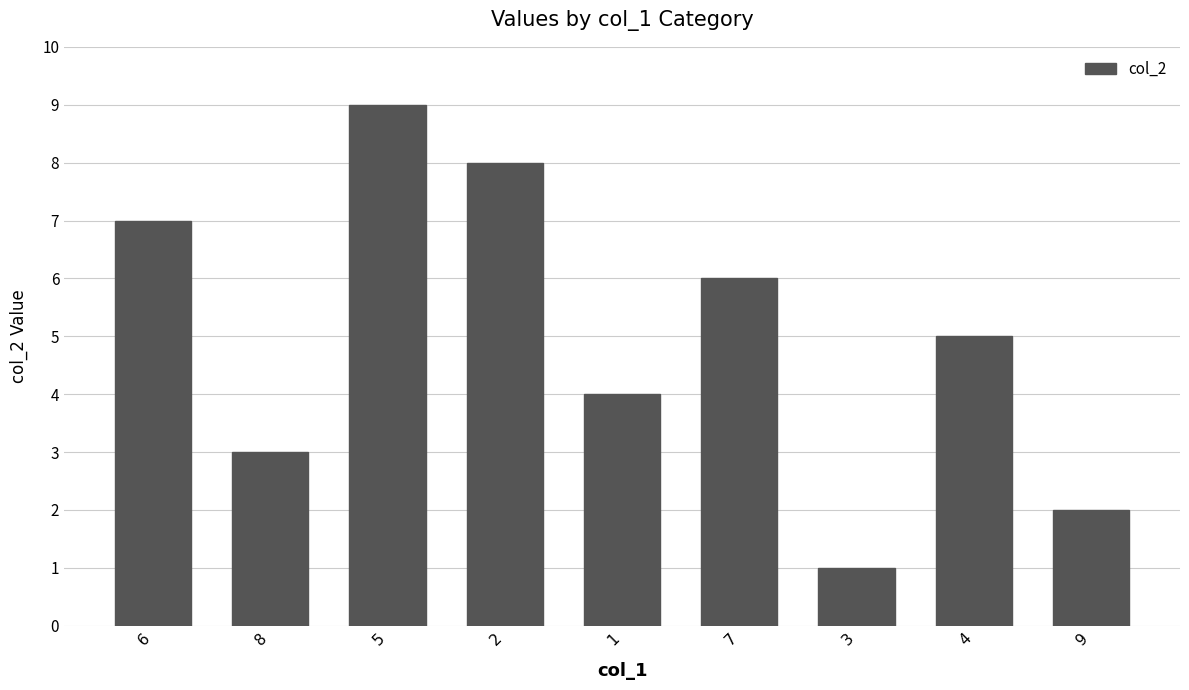

What is the difference between the second highest and second lowest values?

6